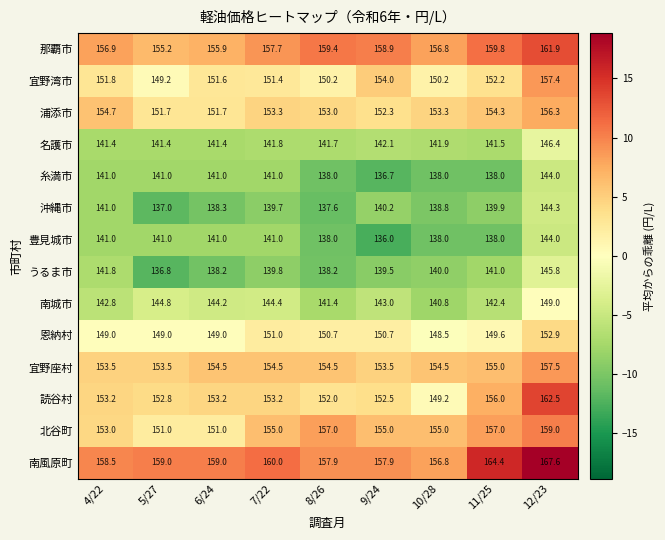

Which series has the largest total across all categories?

南風原町